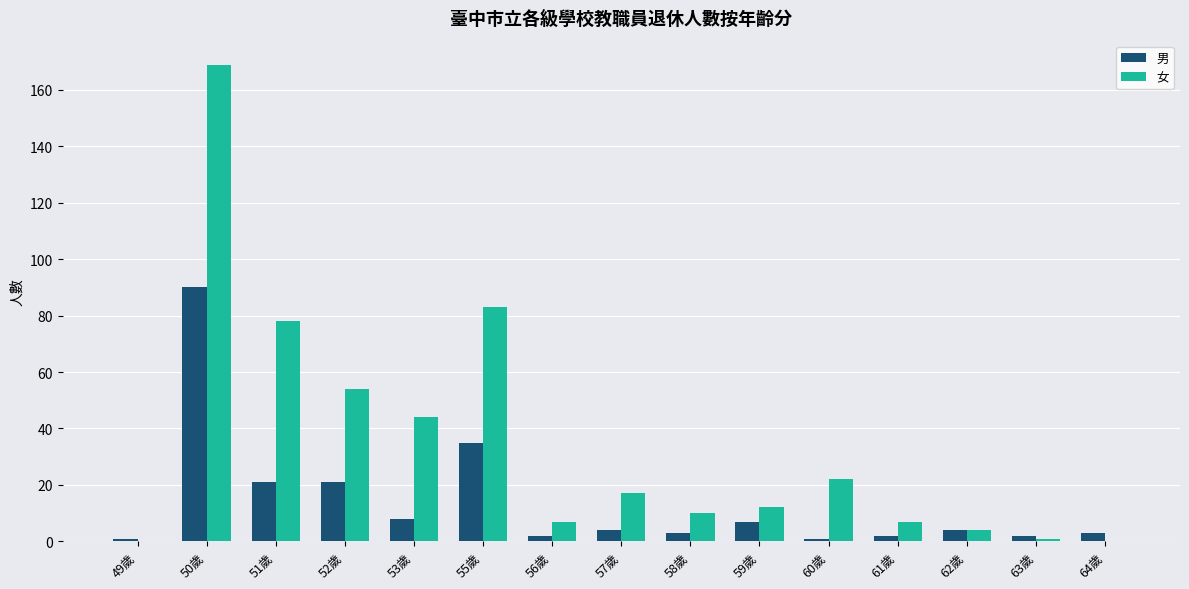

What is the total value across all series at 60歲?

23